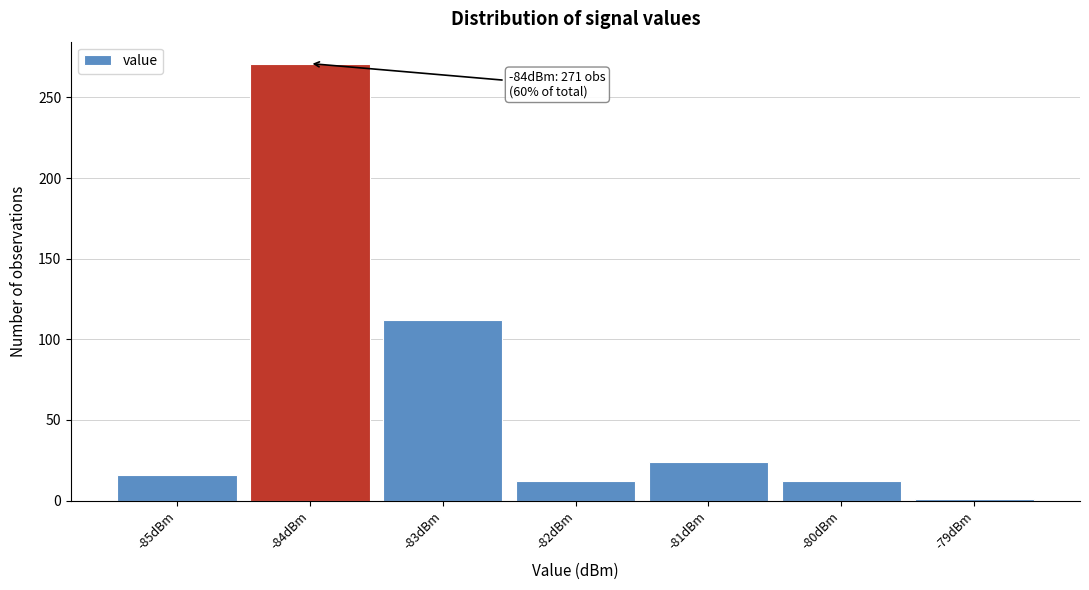

Which range on the x-axis has the tallest bar?

-84.5 to -83.5